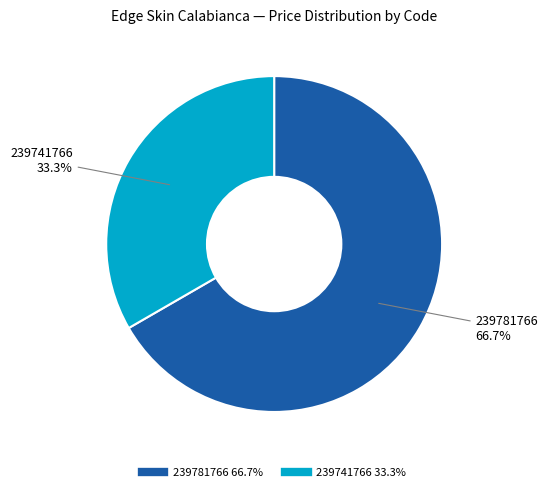

To the nearest percent, what portion does 239781766 represent?

67%